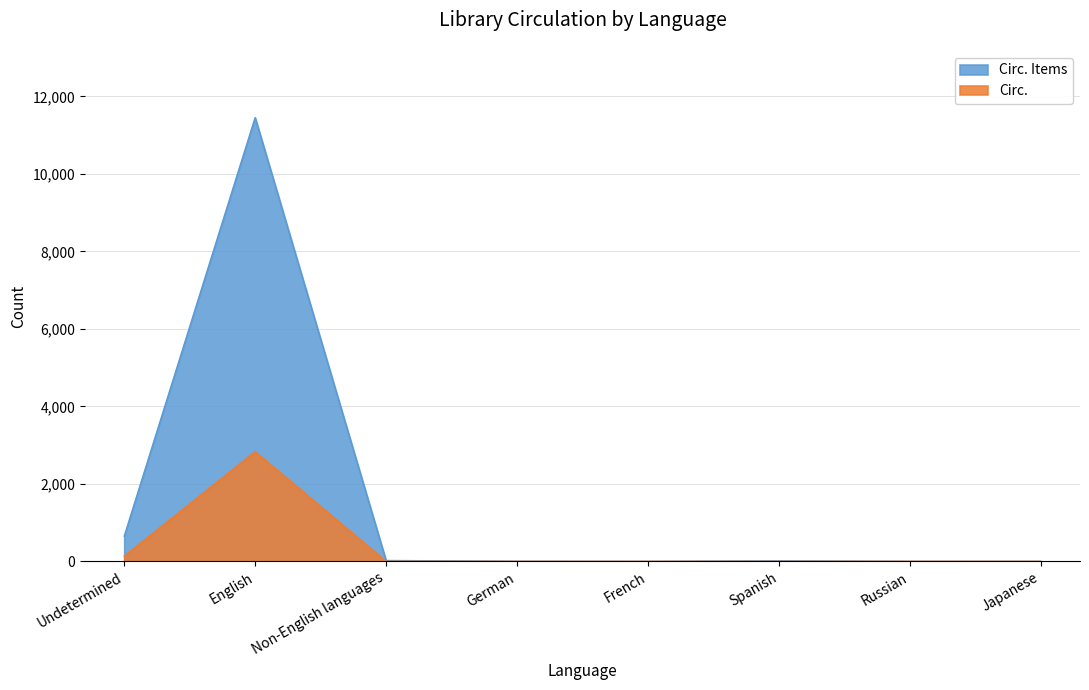

Where is Circ. nearest to the value 1416?

Undetermined